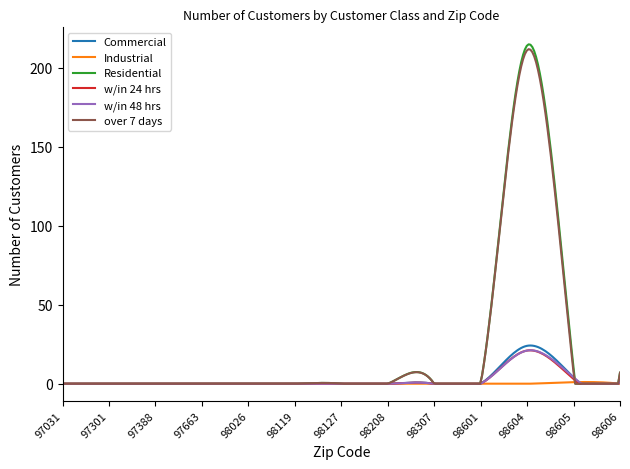

What is the sum of all Residential values?

6496.4